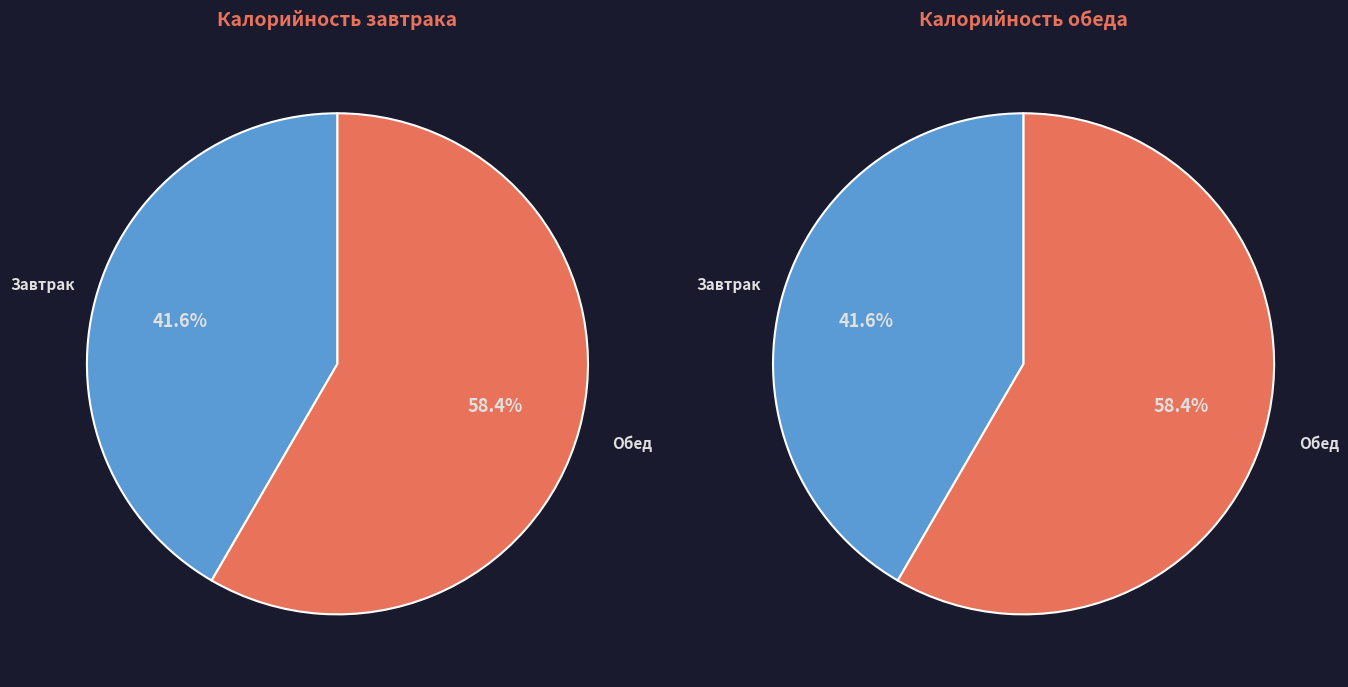

Is the sum of Обед (II ступень) and Завтрак (I ступень) greater than half?

Yes